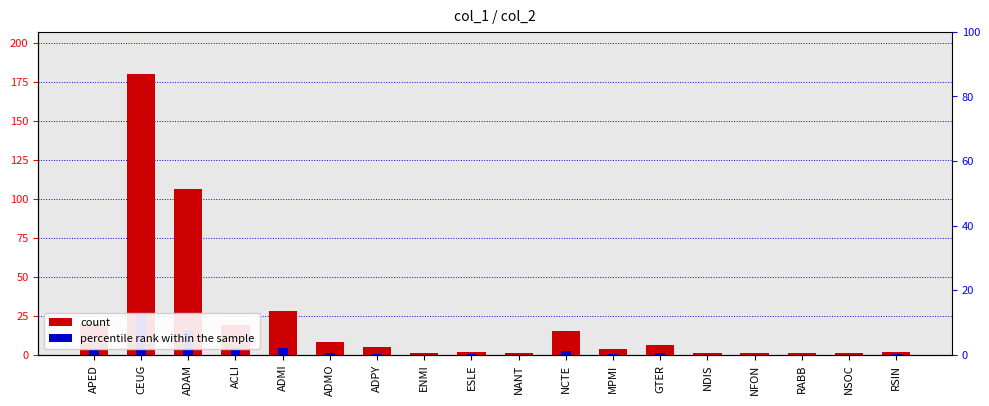

What is the difference between the count values at CEUG and ESLE?

178.0